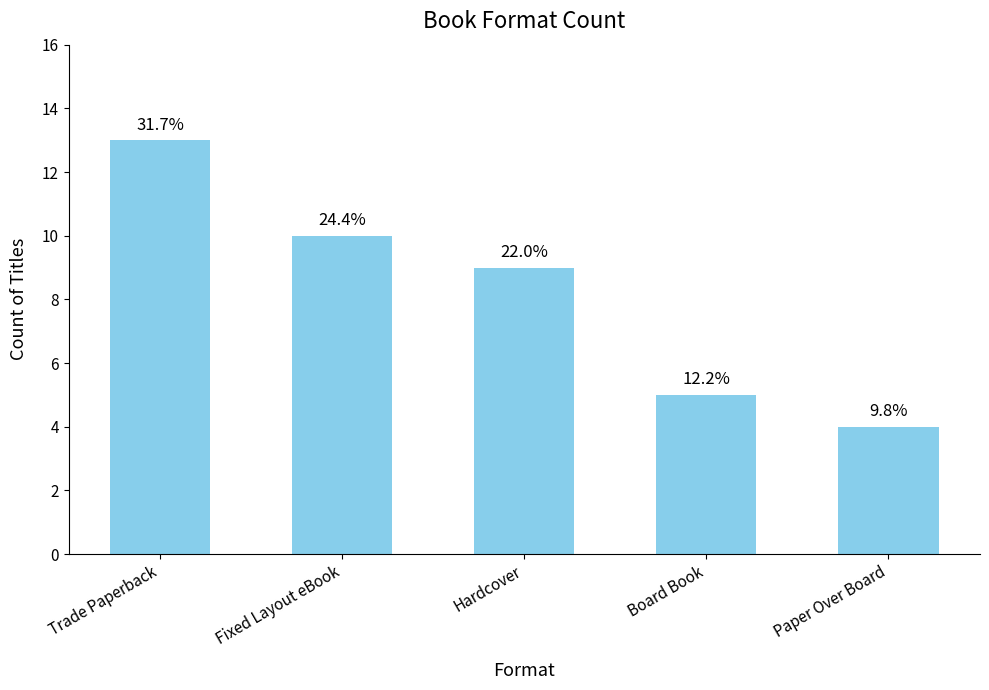

Are the bars horizontal?

No